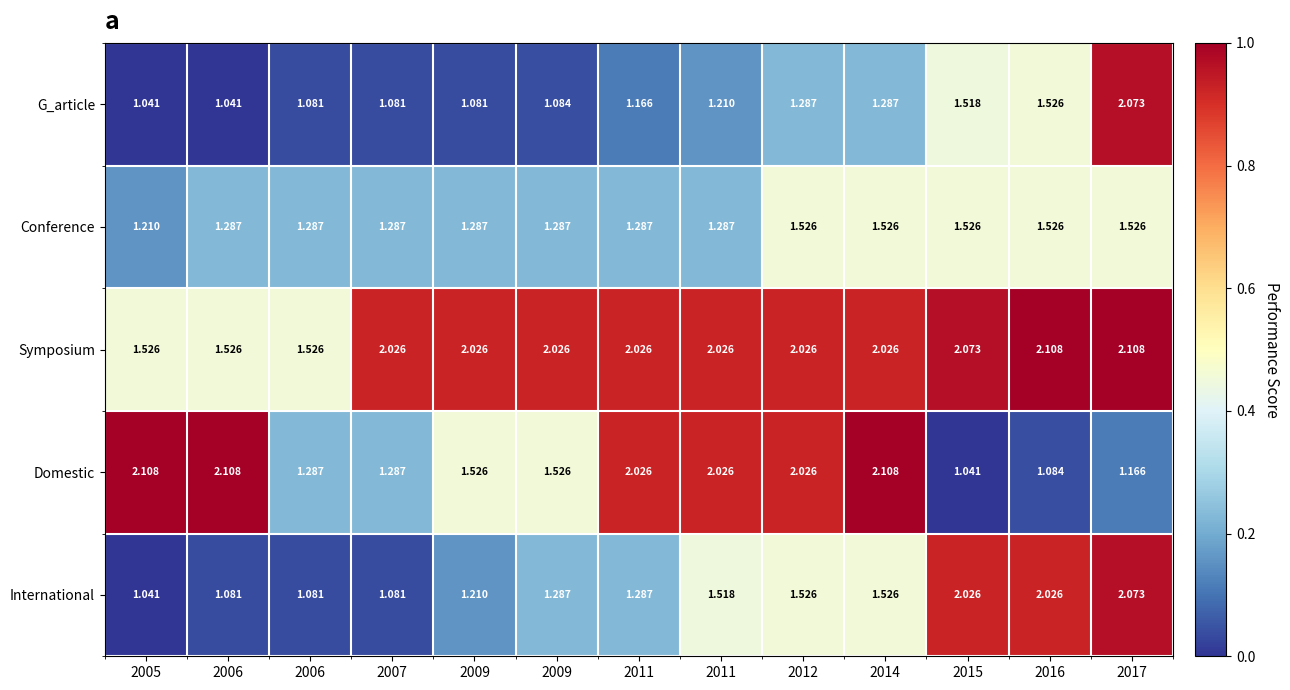

How many data points does each series have?

13